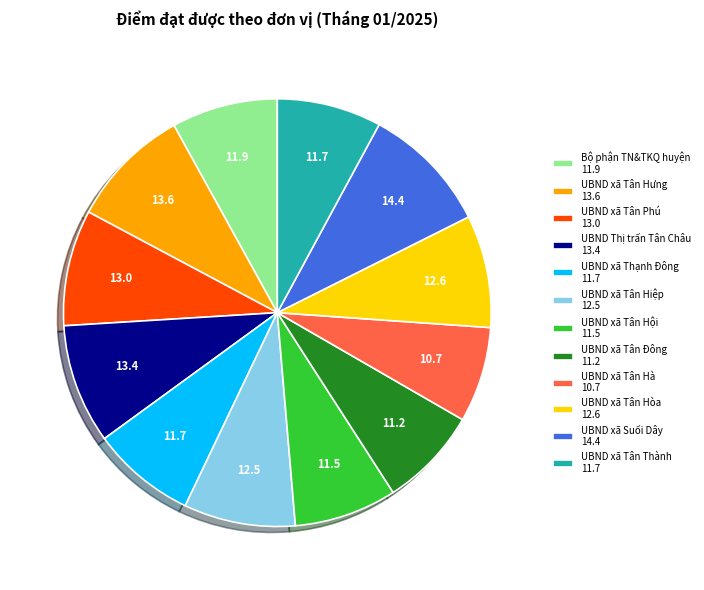

Do UBND xã Tân Thành 11.7 and UBND xã Tân Đông 11.2 together represent more than half of the pie?

No